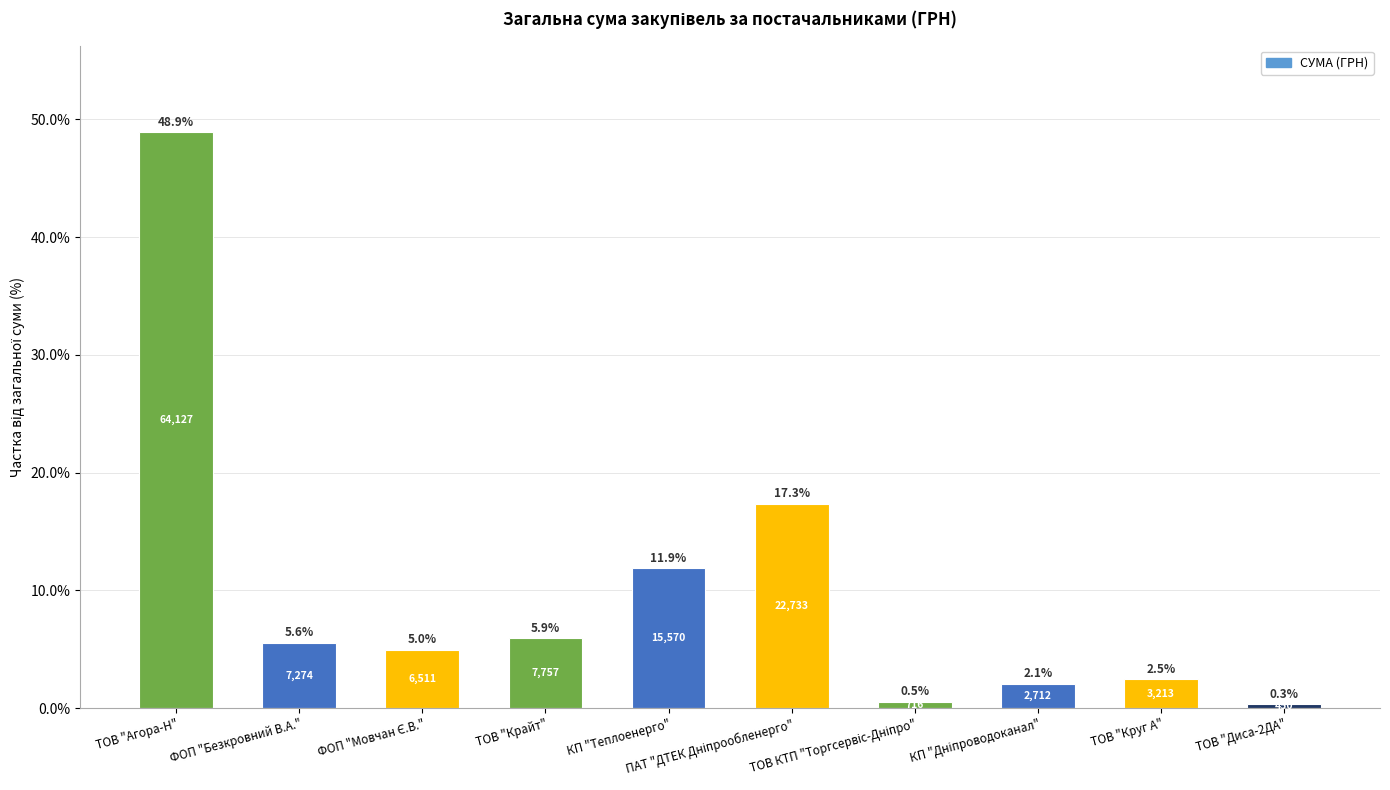

What is the value of the 7th bar from the left?

0.5